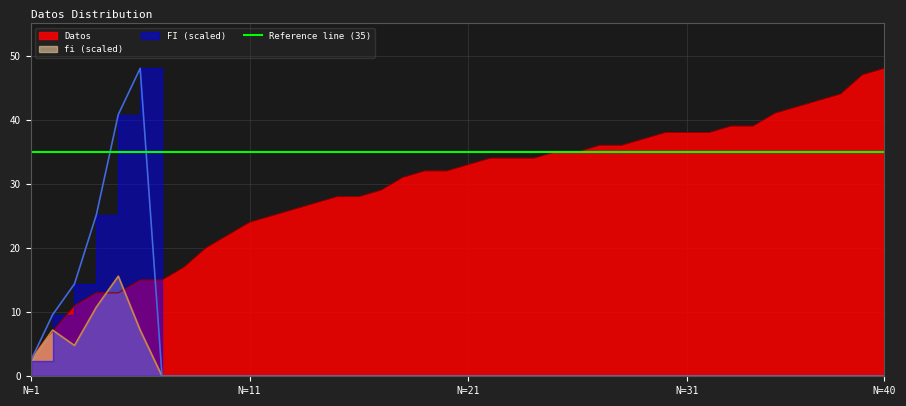

At which label does Datos reach its minimum?

N=1